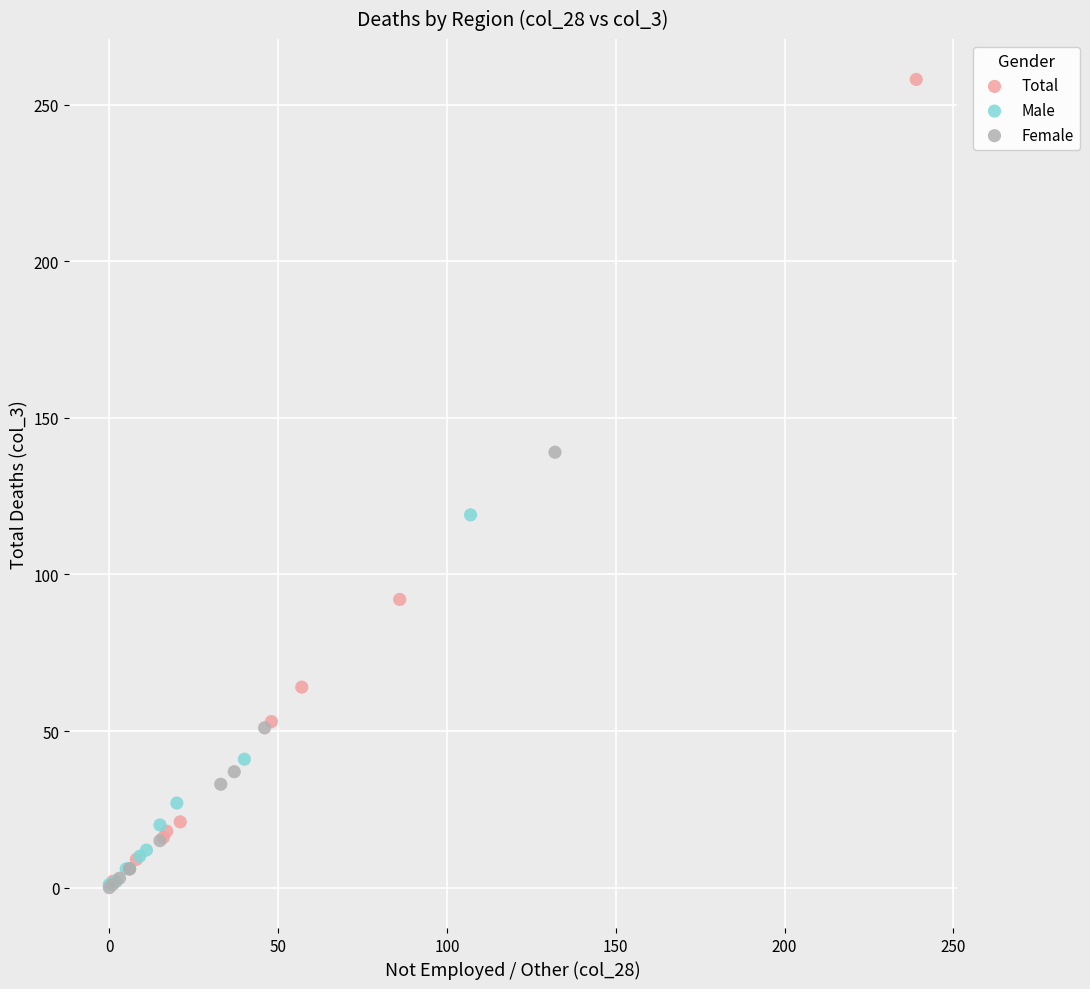

Which series has the widest spread of Y values?

Total